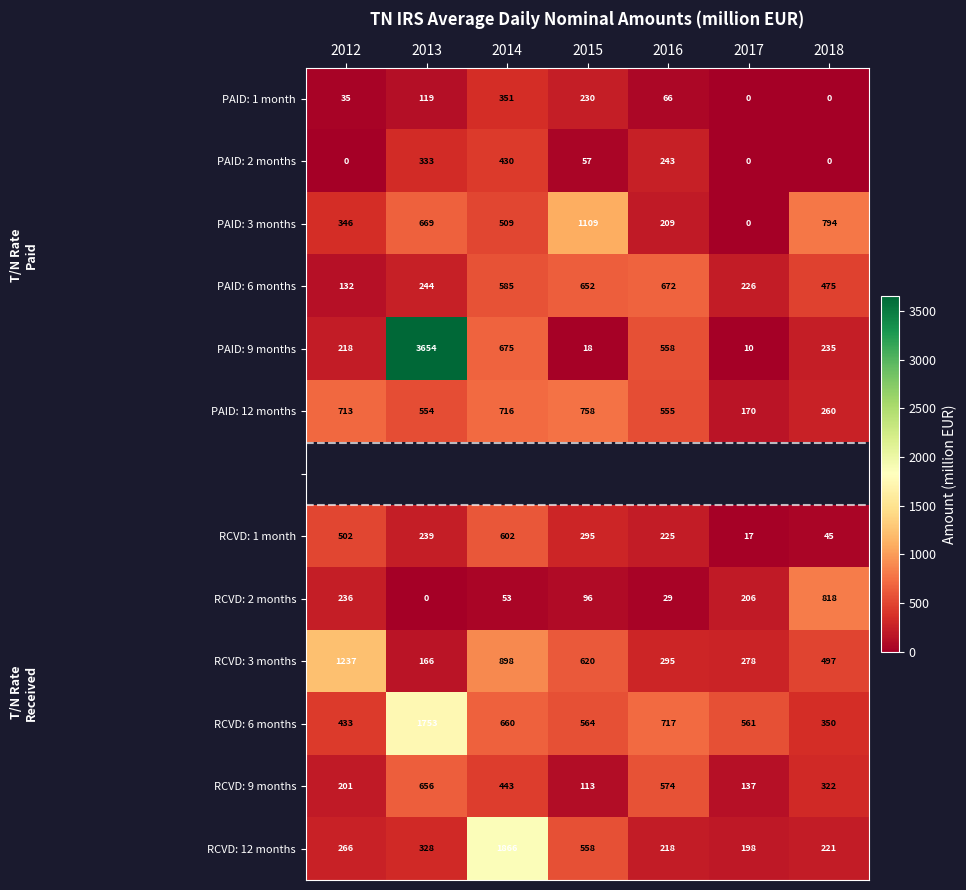

Is the value of PAID: 3 months at 2013 greater than the value of RCVD: 2 months at 2012?

Yes